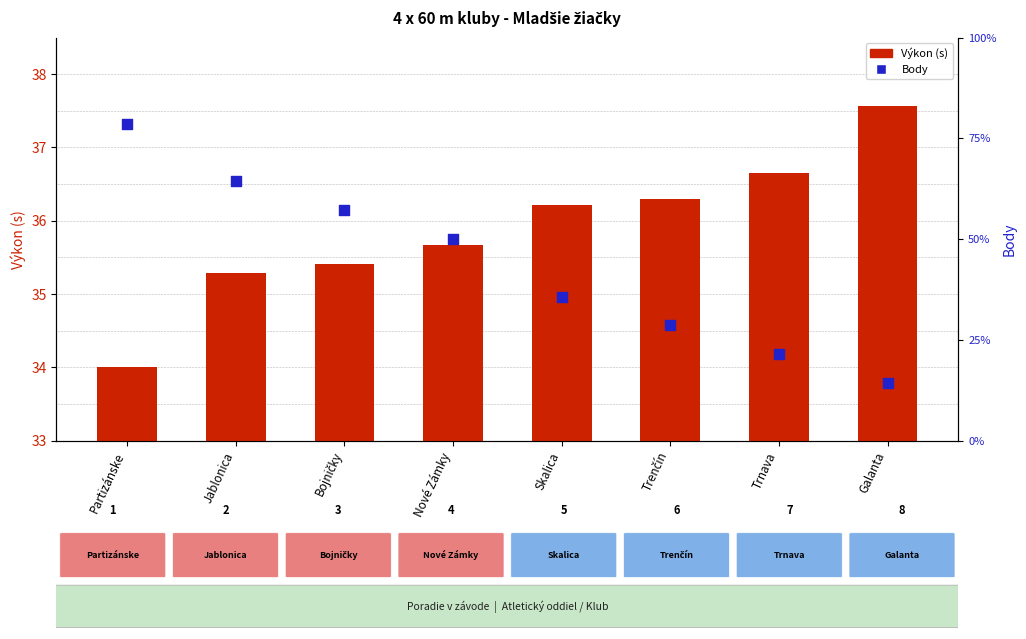

Is the value of Výkon (s) at Trenčín greater than the value of Body at Trnava?

Yes